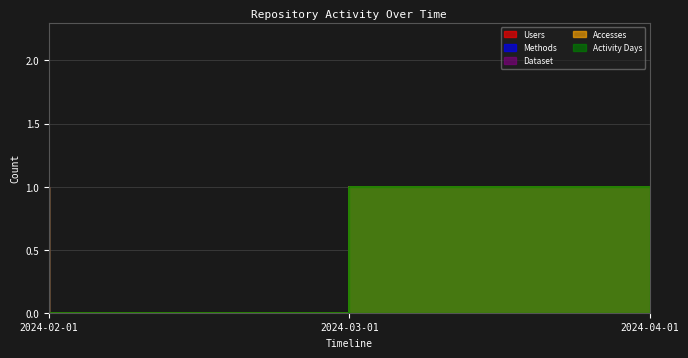

Which series has the largest total across all categories?

Users